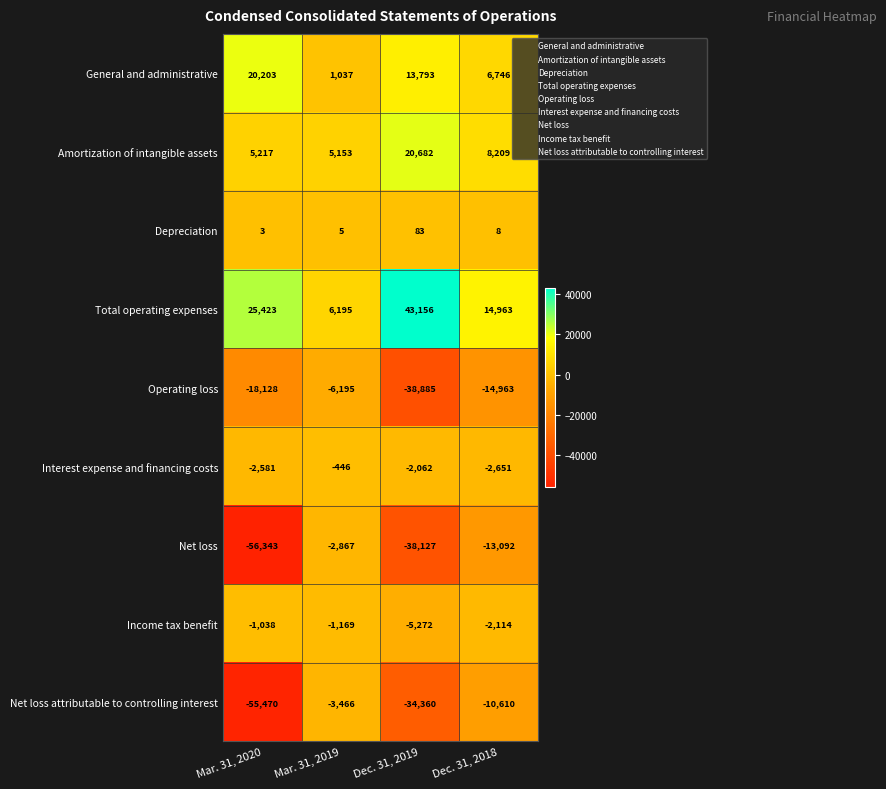

What is the spread (max minus min) of values at Mar. 31, 2020?

81766